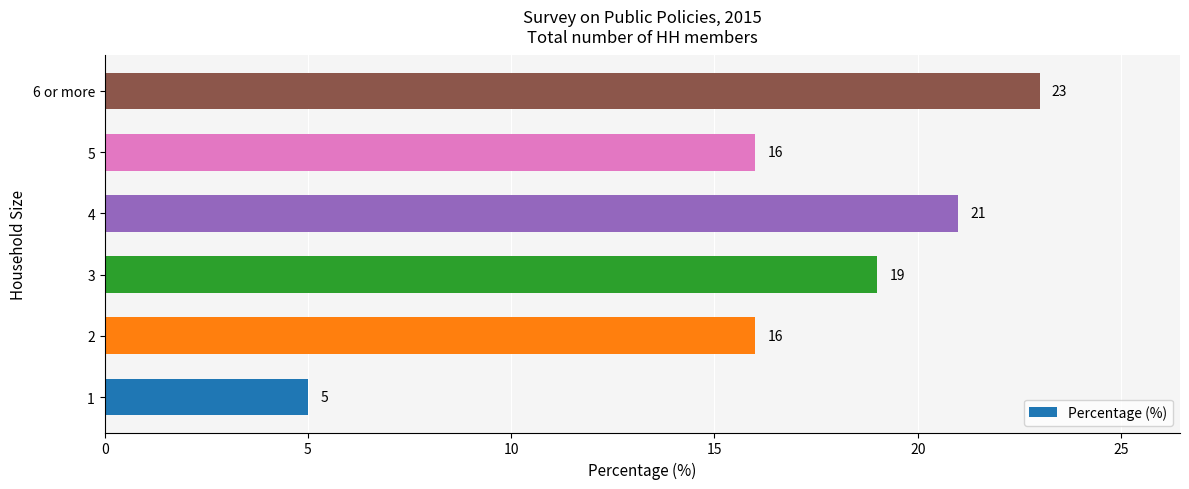

What is the greatest value displayed?

23